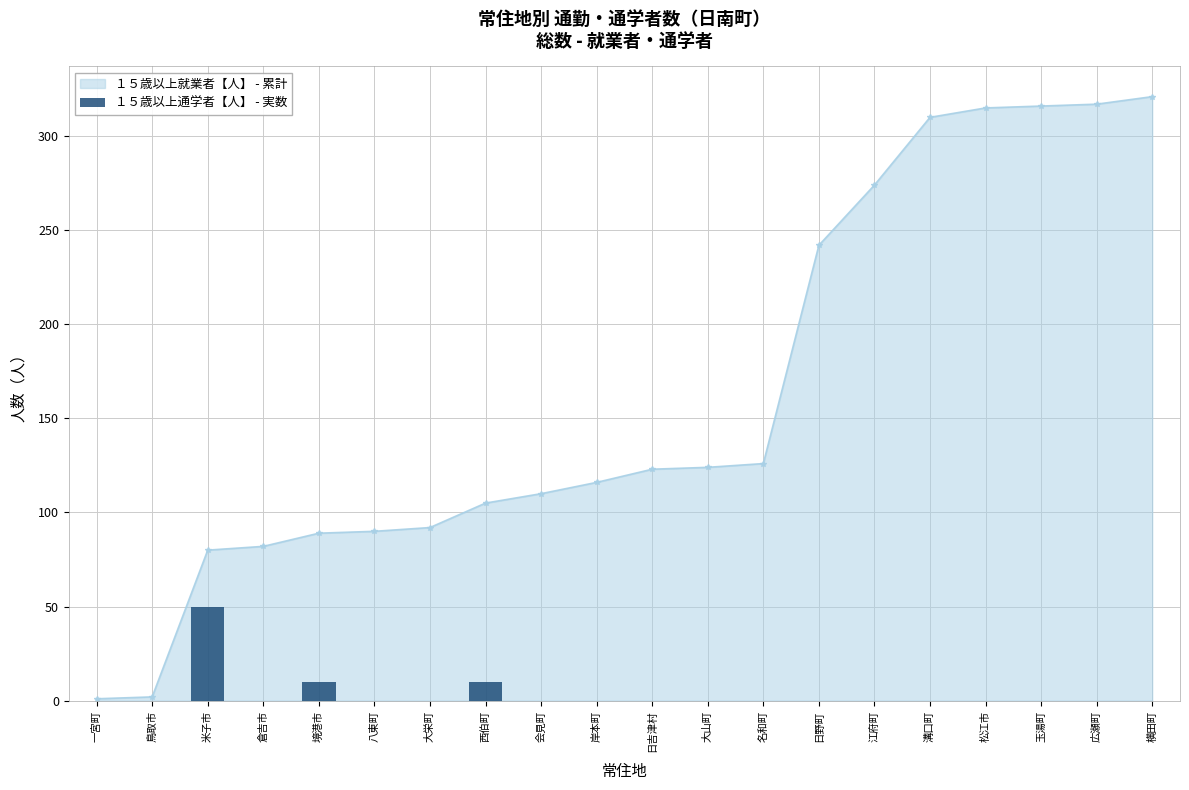

Between 大栄町 and 八東町, which is larger?

大栄町